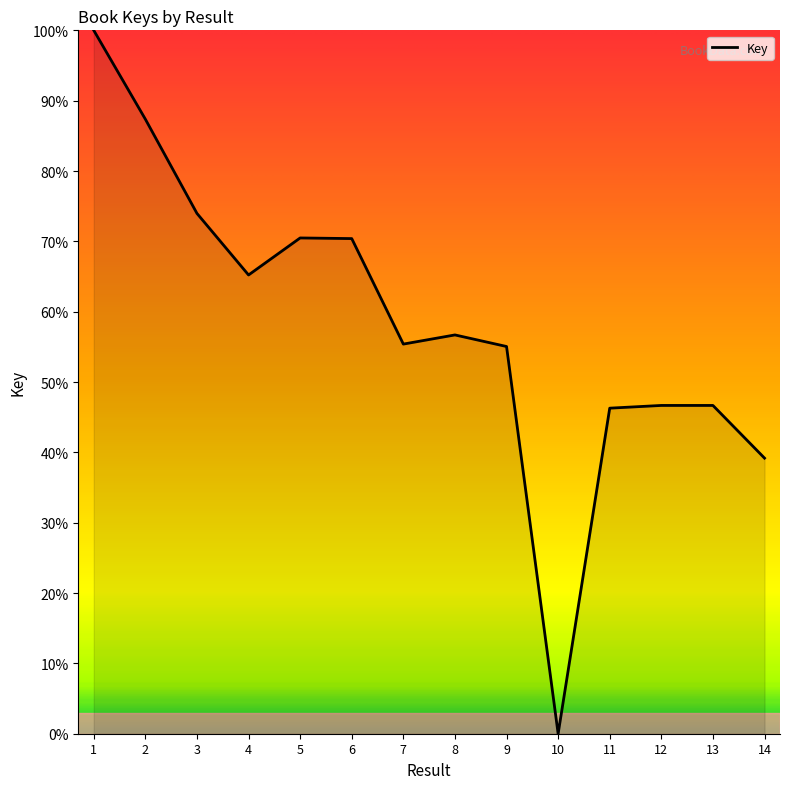

Is it true that the value at 14 is 70.1?

False